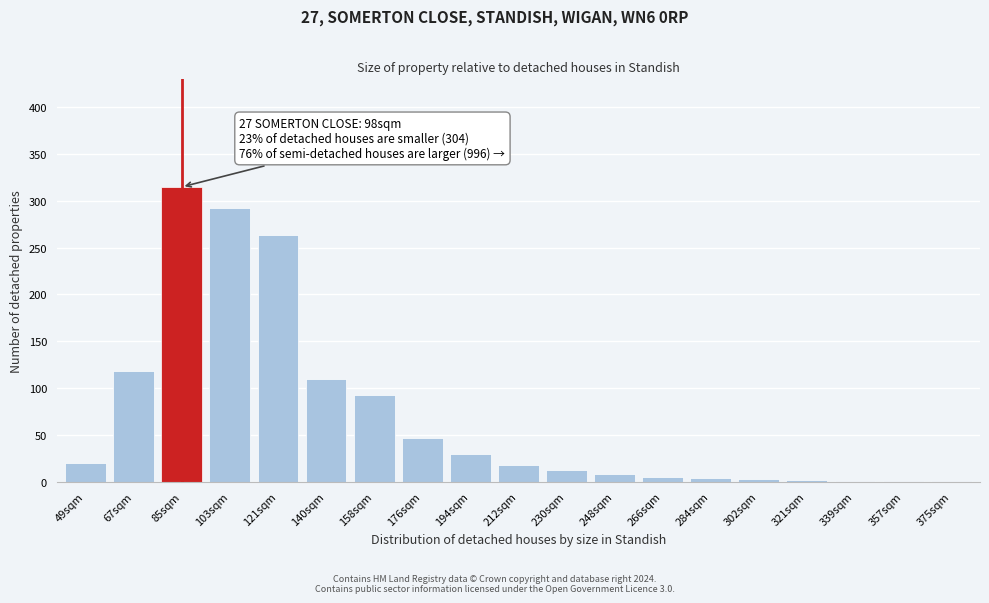

What is the ratio of the value at 67sqm to the value at 103sqm?

0.4